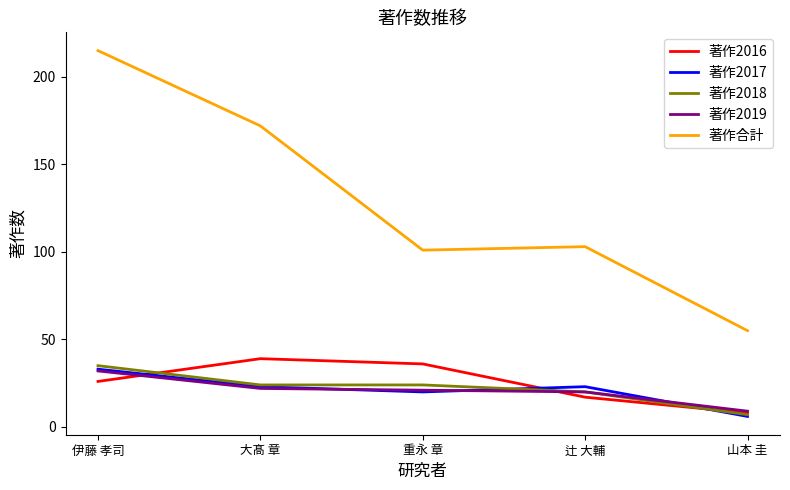

What position from the left is 山本 圭?

5